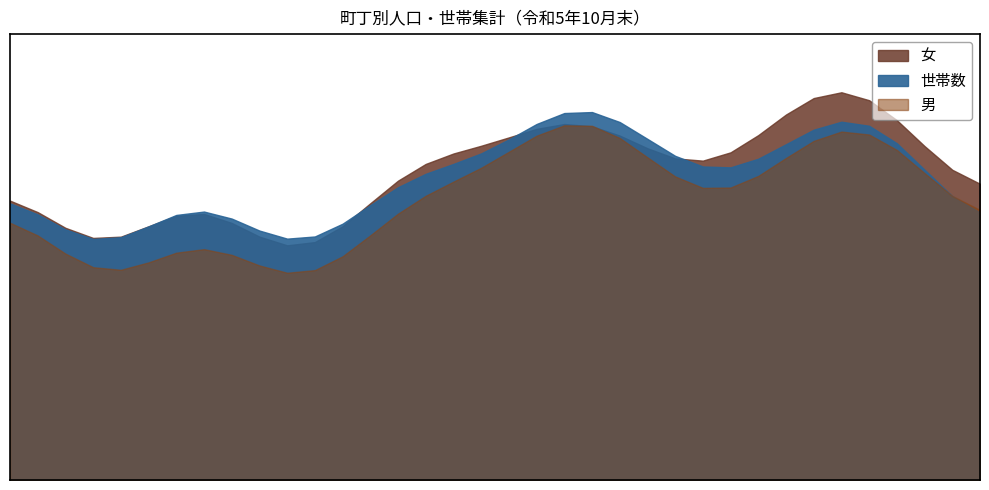

What is the difference between the maximum and minimum values in the 世帯数 series?

276